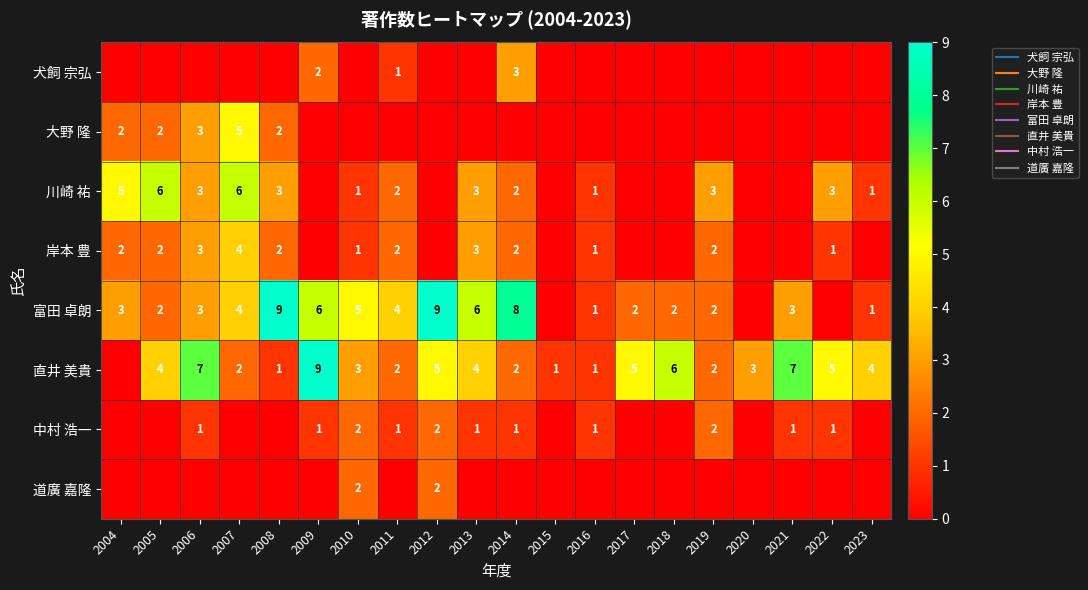

Which category has the lowest value across all series?

2004